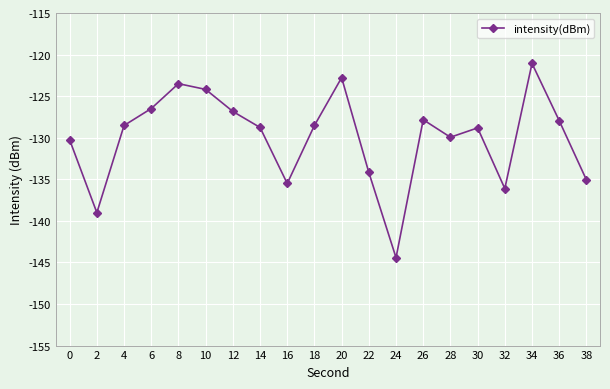

At which category does the data reach its first local valley?

2